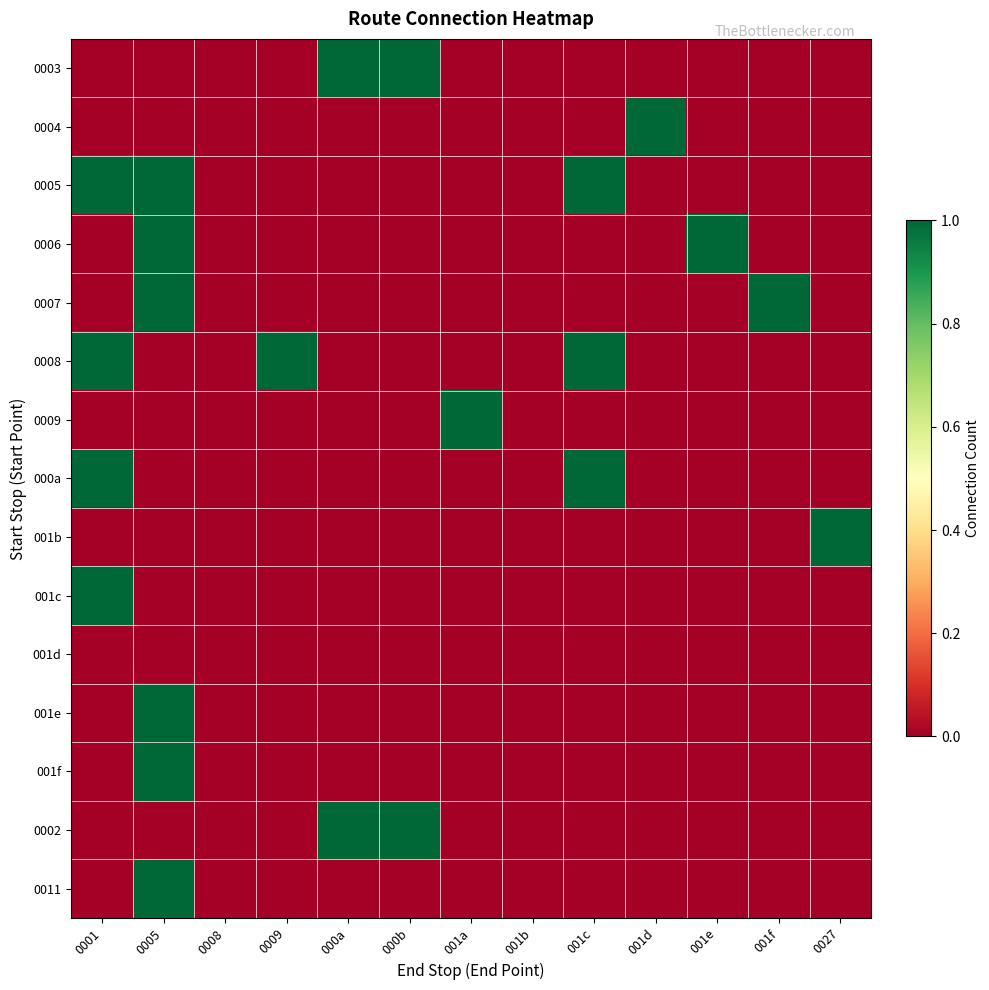

Between 0001 and 0008, which series saw the biggest shift?

0005